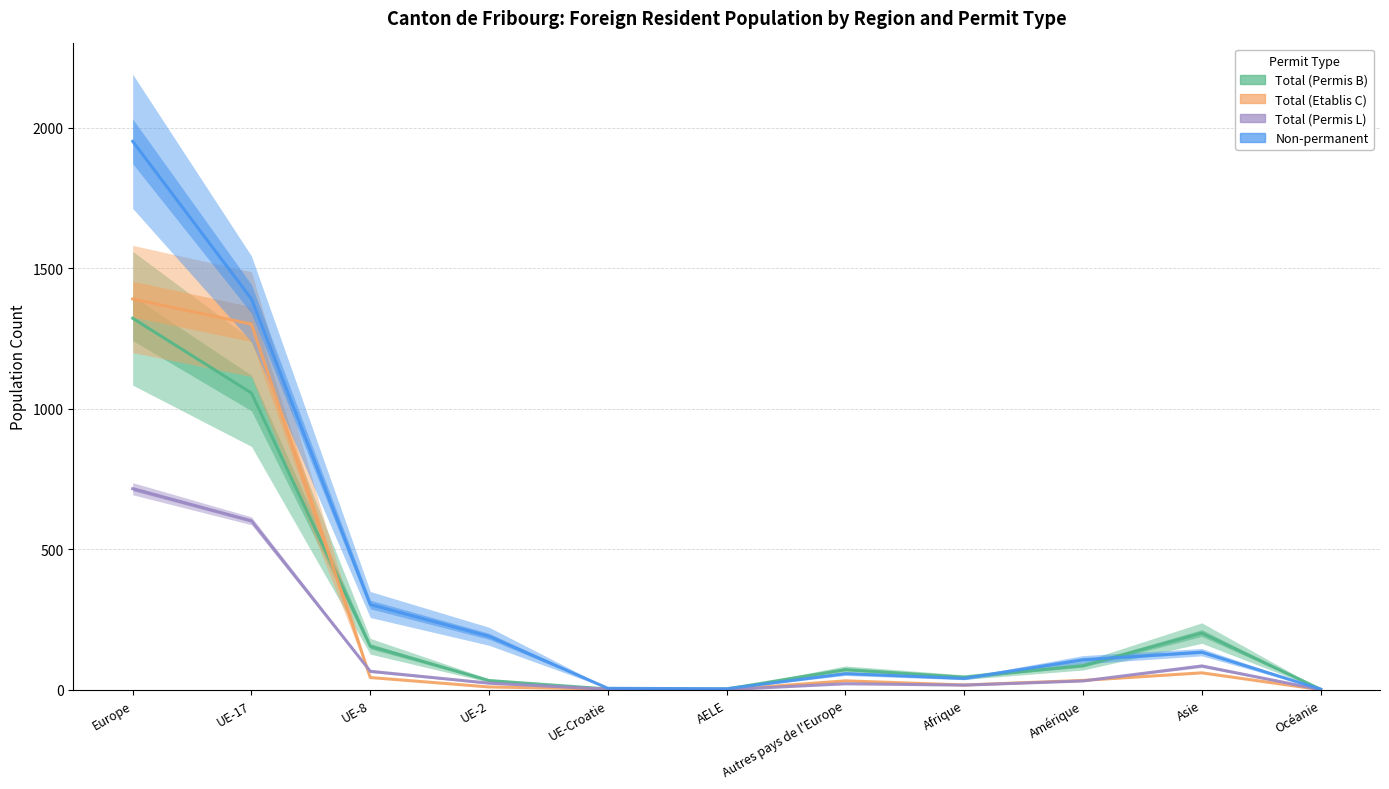

What is the greatest value displayed?

1951.5